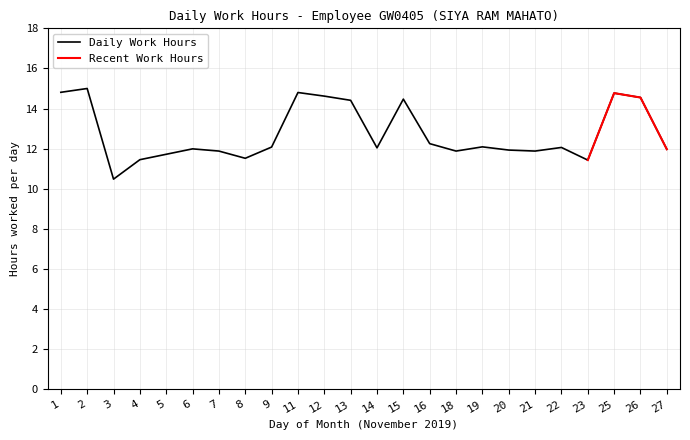

What is the smallest value displayed?

10.5